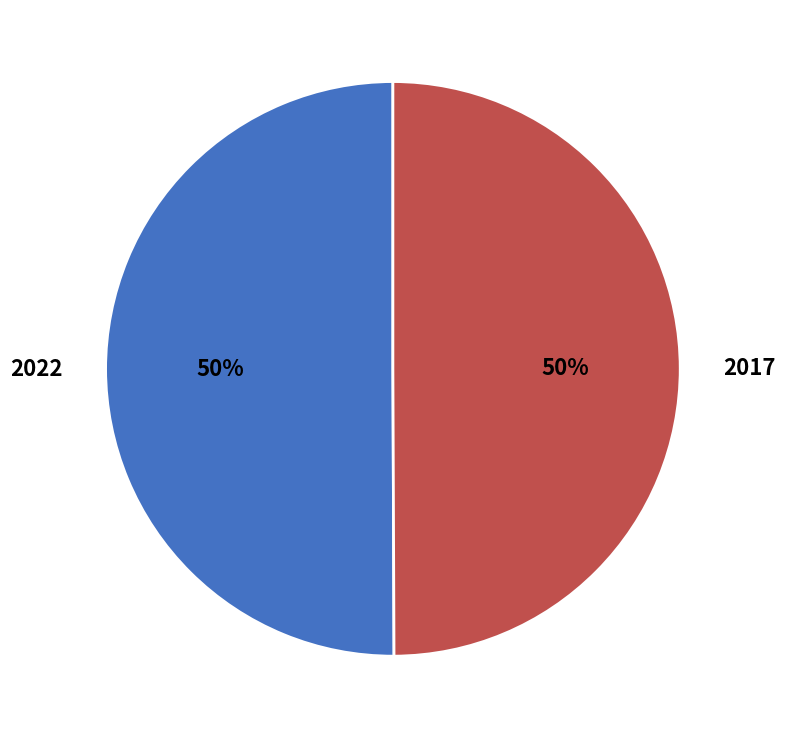

How many segments does this pie chart have?

2